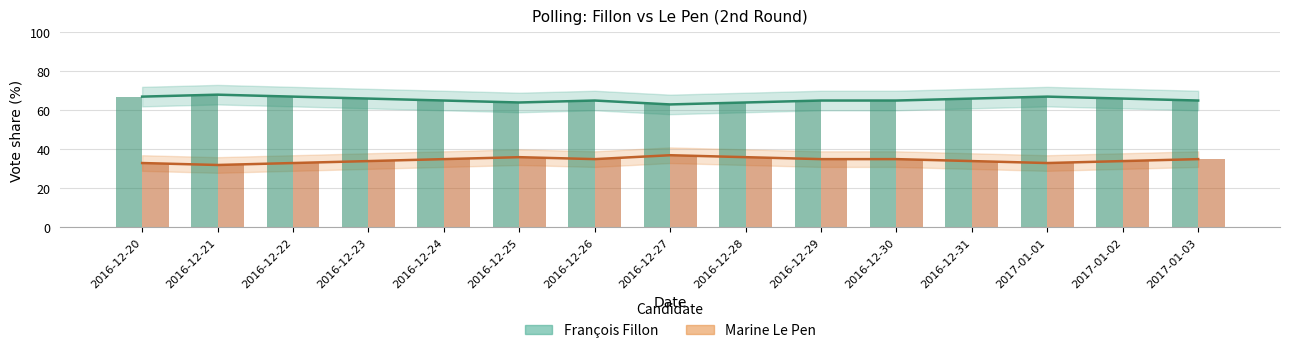

Where does the François Fillon series first go above 65?

2016-12-20